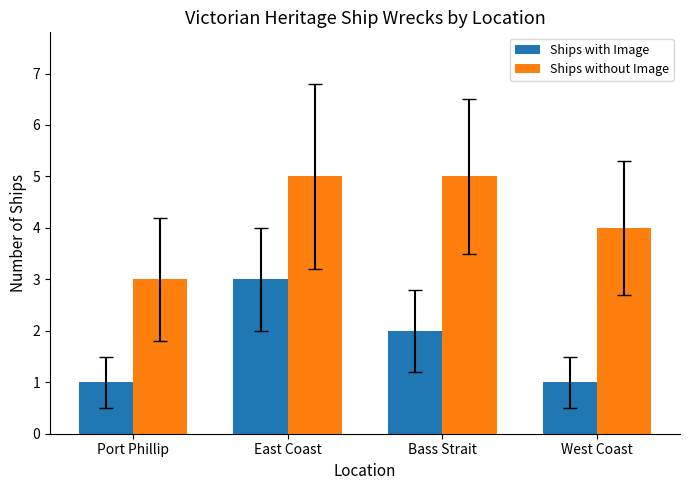

What is the label of the 3rd bar from the right?

East Coast